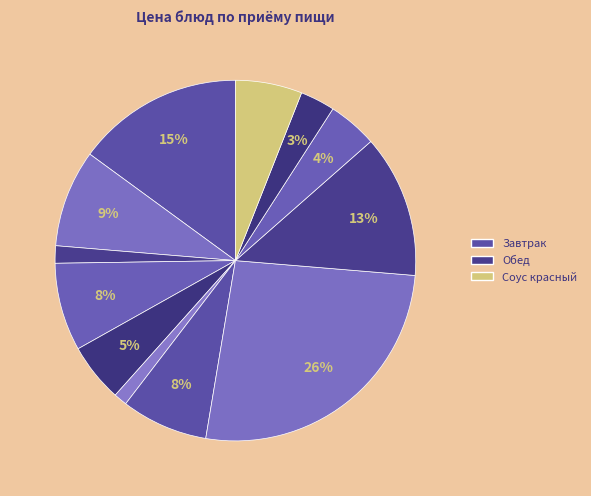

Count the number of slices in the pie.

12